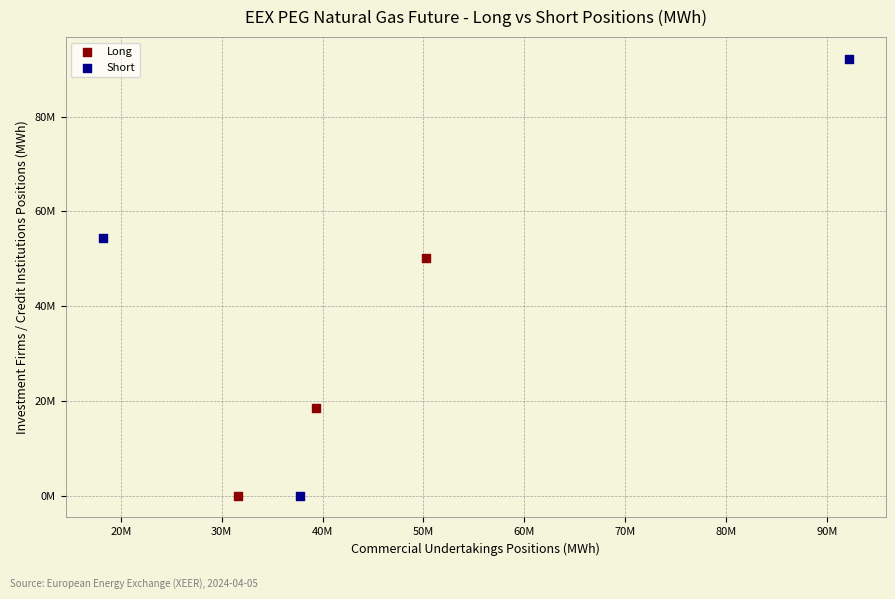

What are all the series names shown in the legend?

Long, Short